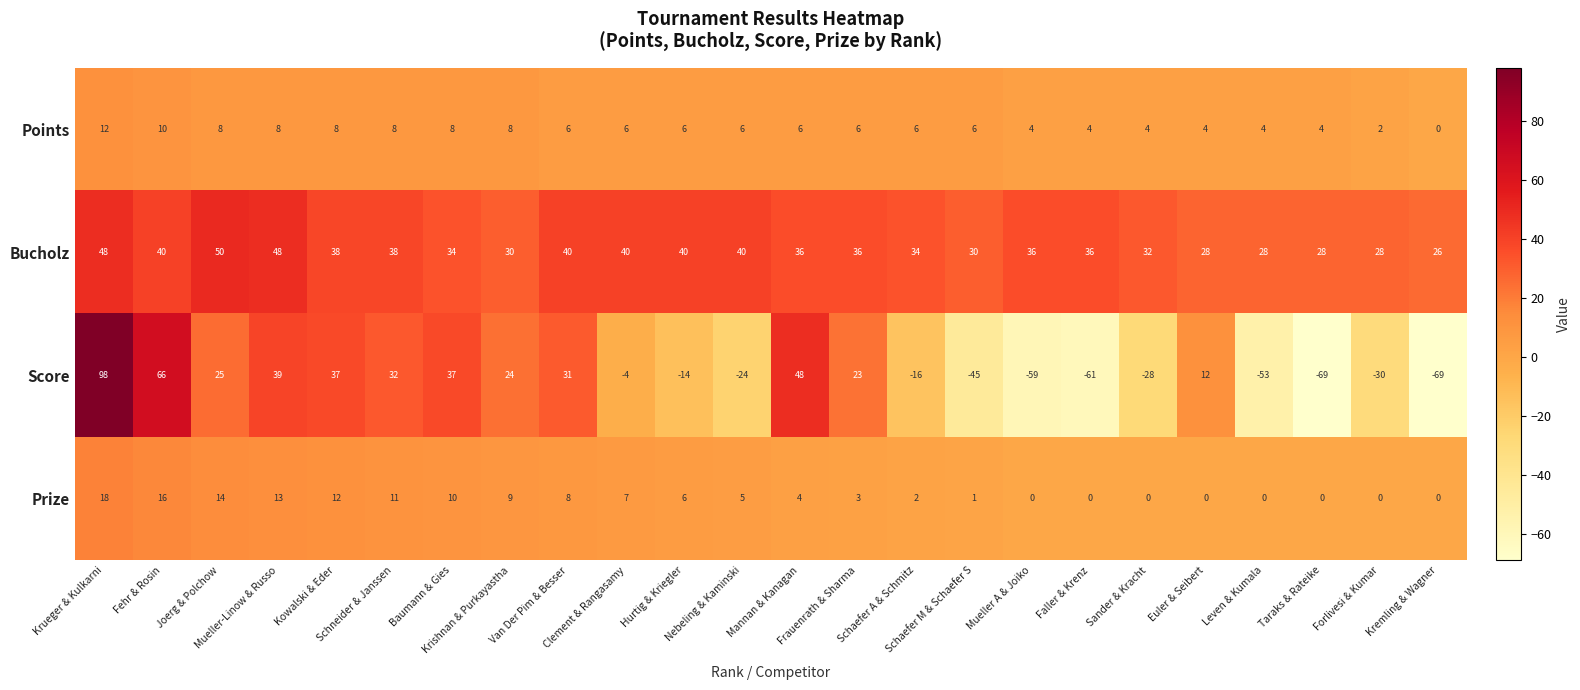

Which series has the widest spread of values?

Score